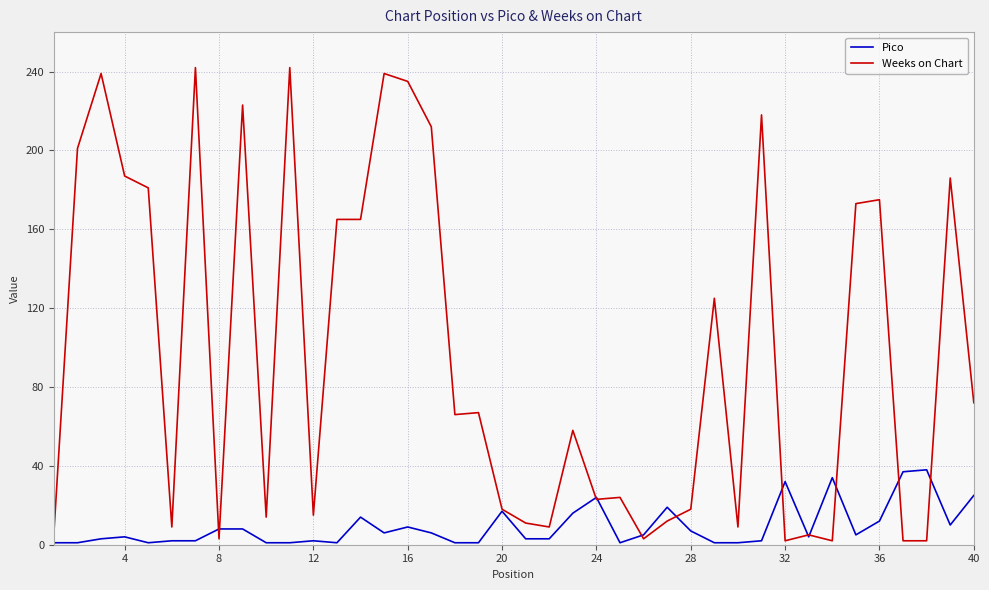

How many lines are shown in the chart?

2